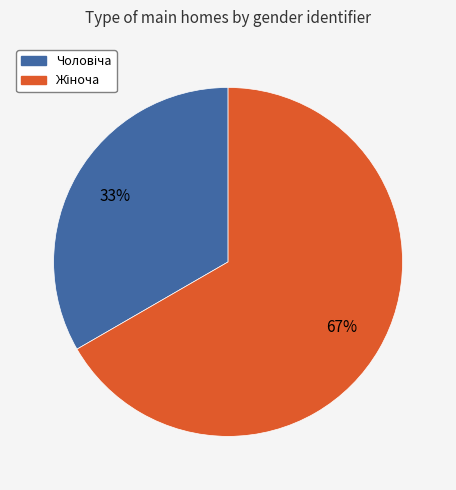

To the nearest percent, what is the average slice percentage?

50%